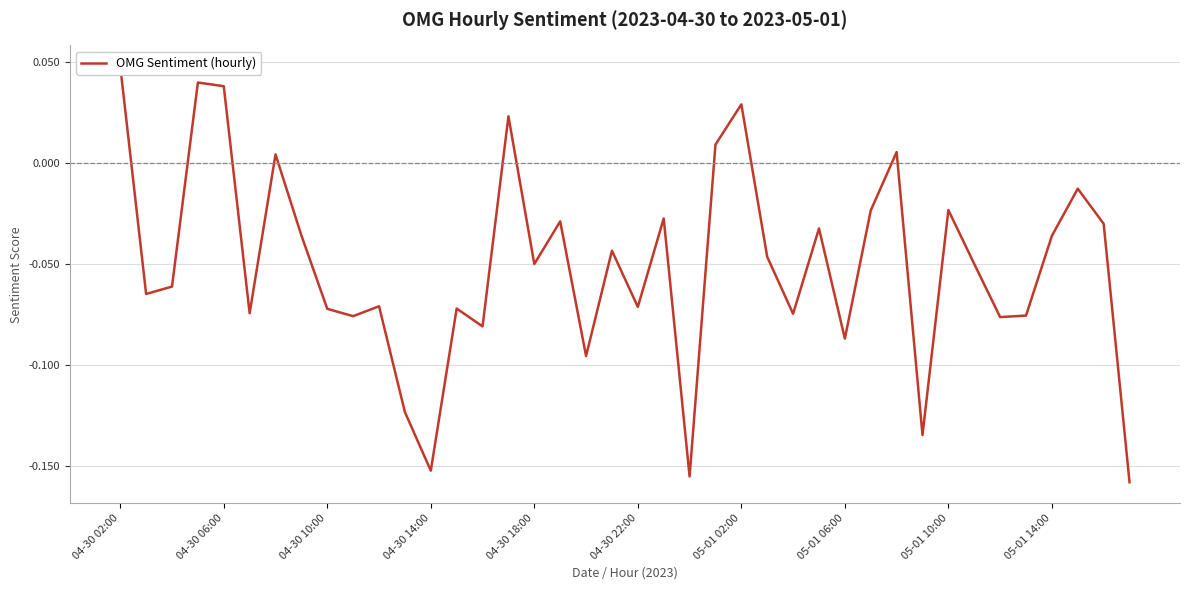

Where does the data first go above 0?

04-30 02:00